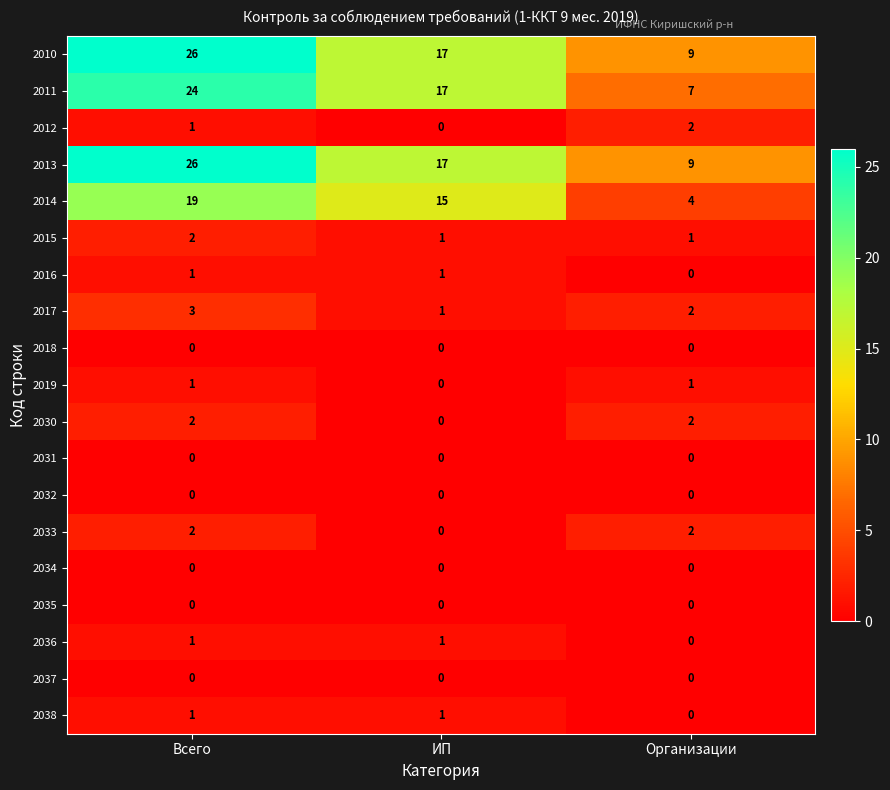

List the labels in order of 2010 value, largest first.

Всего, ИП, Организации